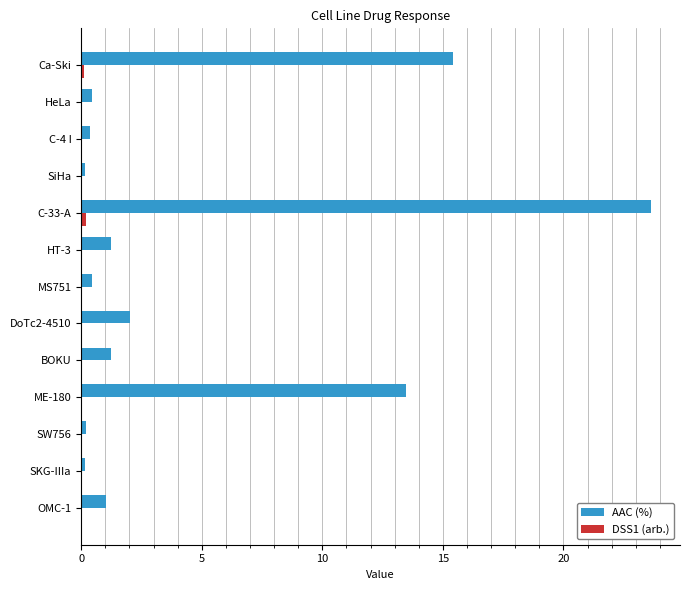

At which category is the sum across all series the highest?

C-33-A